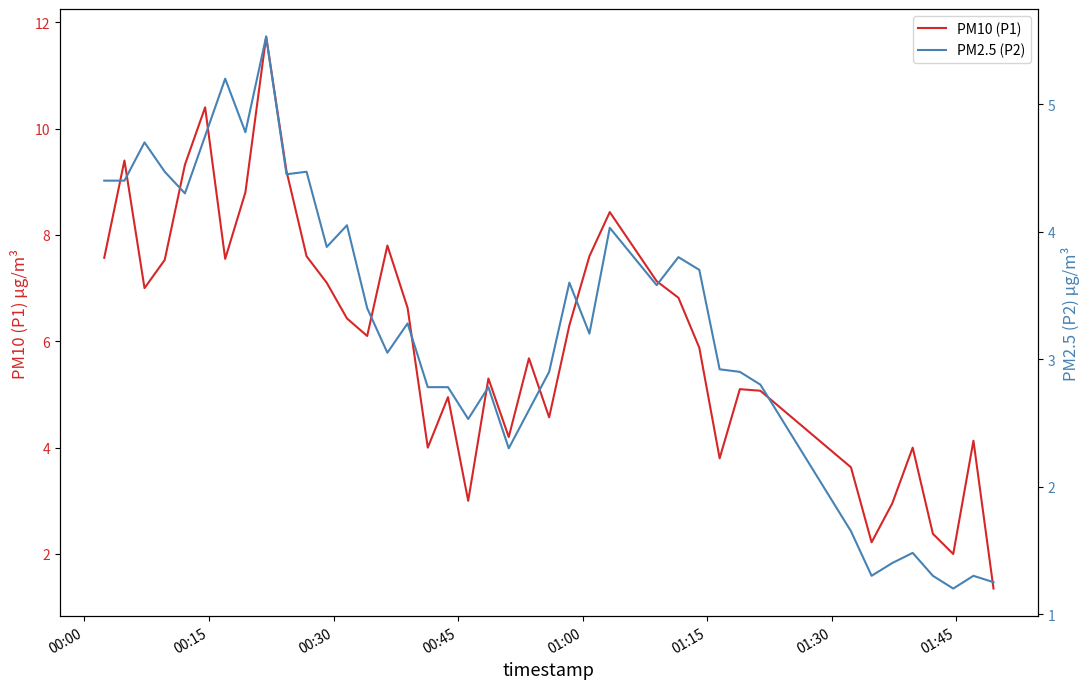

What is the value of the PM2.5 (P2) point at the 24th from the left?

3.6